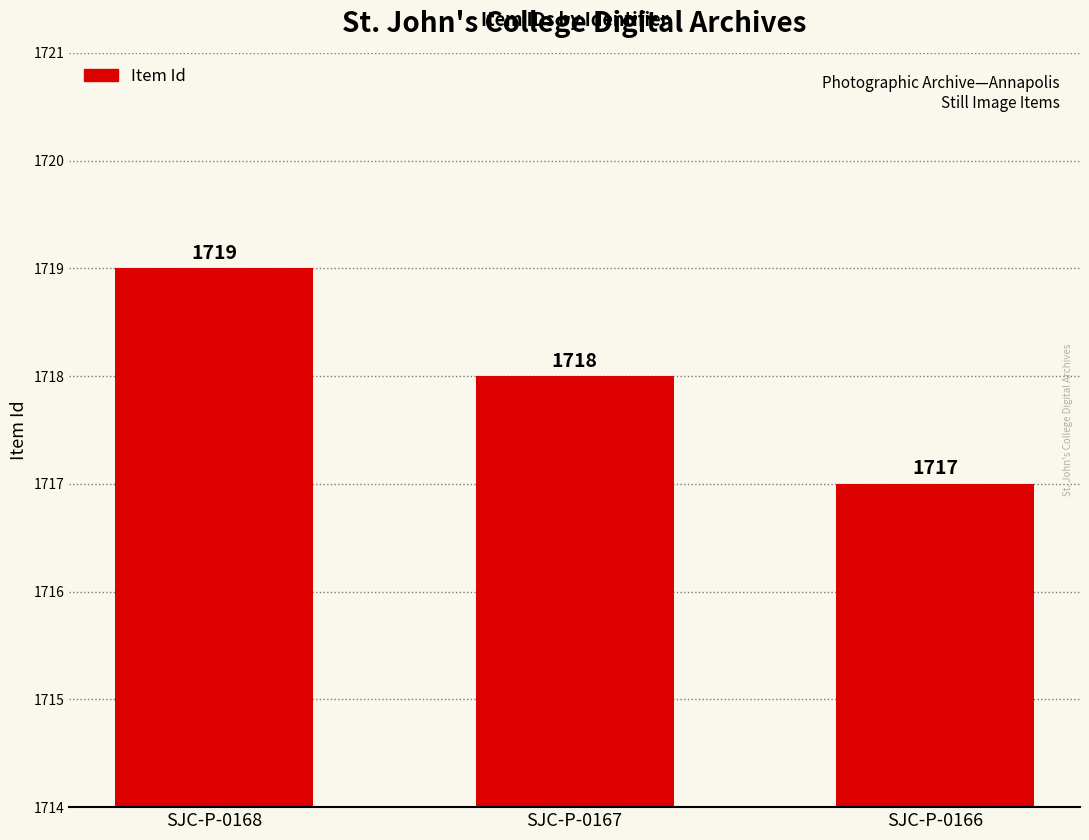

Reading left to right, list all the values displayed in this chart.

1719	1718	1717